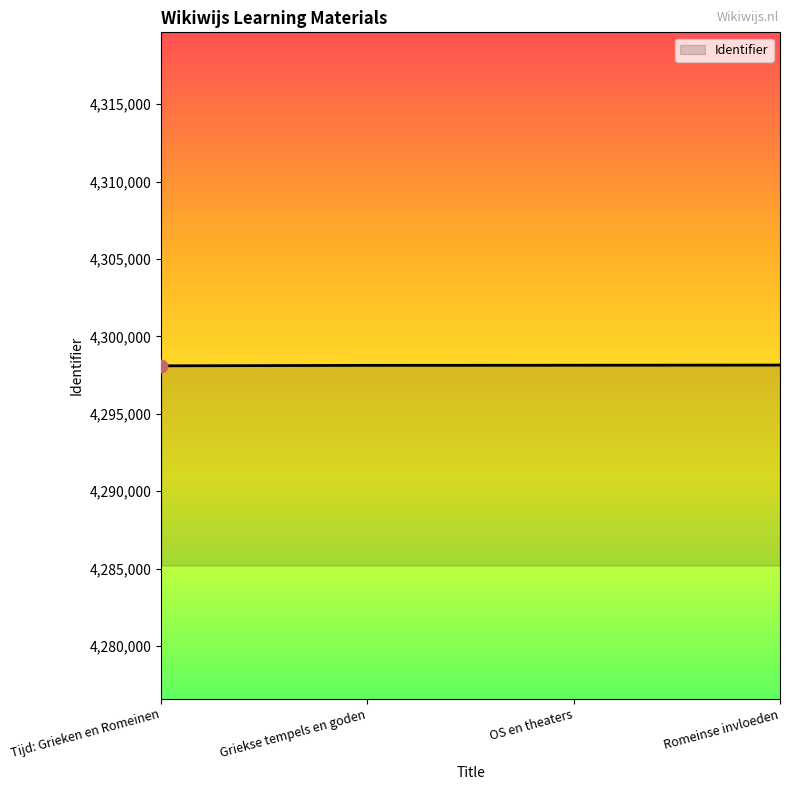

What is the ratio of the value at Tijd: Grieken en Romeinen to the value at Romeinse invloeden?

1.0